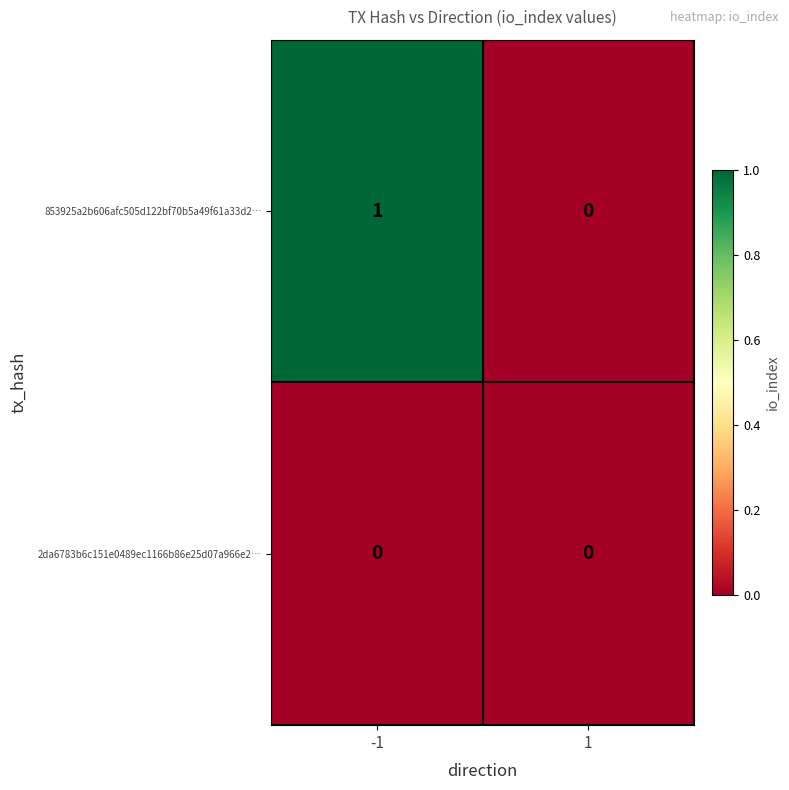

At -1, list the series in order from smallest to largest.

2da6783b6c151e0489ec1166b86e25d07a966e2…, 853925a2b606afc505d122bf70b5a49f61a33d2…